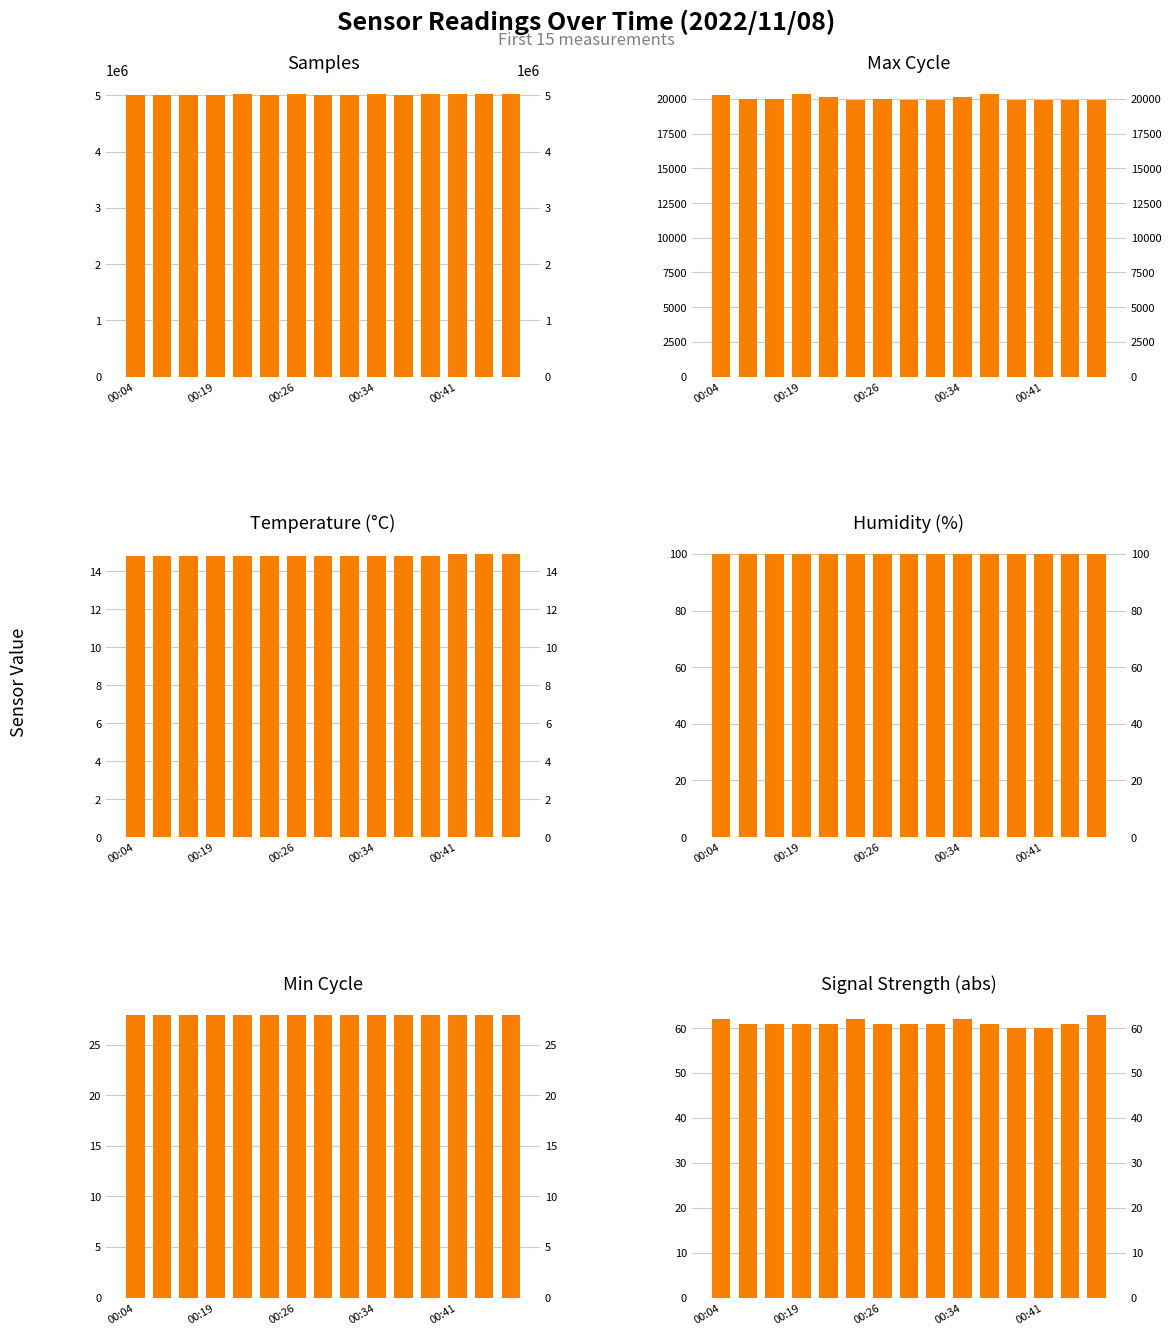

Does the chart contain stacked bars?

No